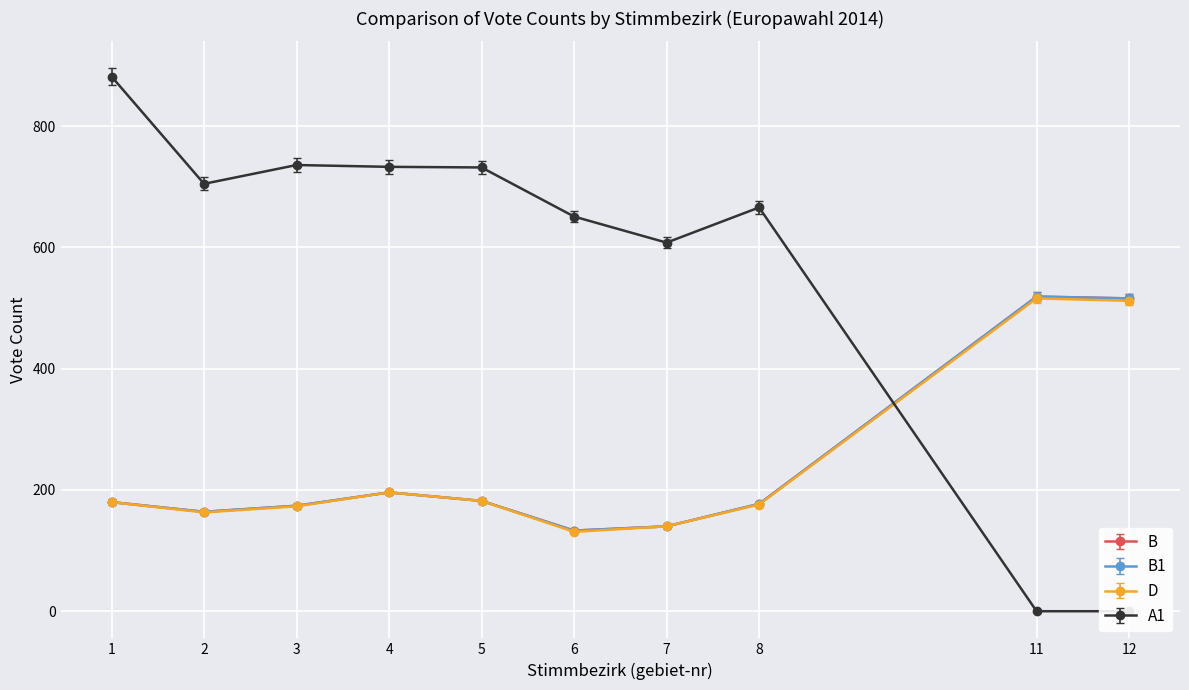

At which label does B1 reach its minimum?

6